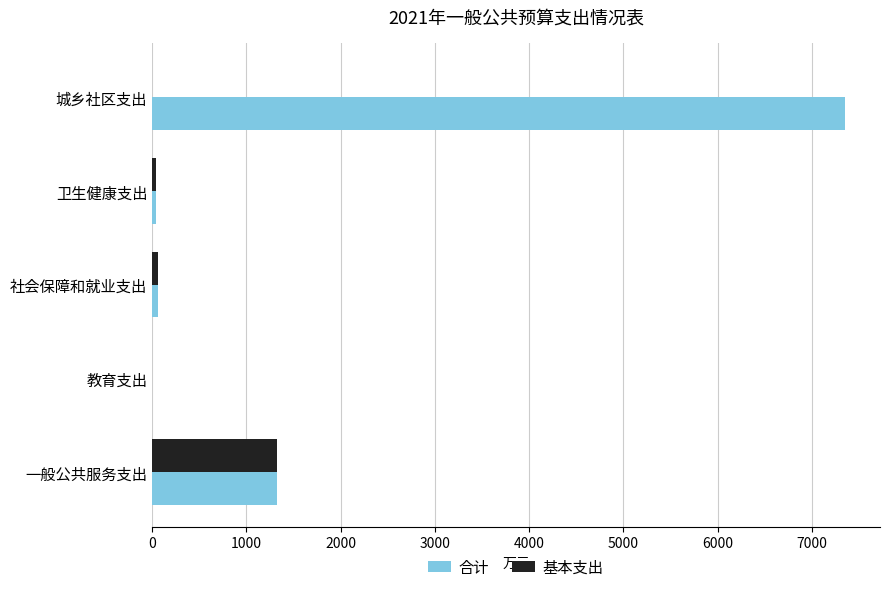

What is the sum of all 基本支出 values?

1428.9